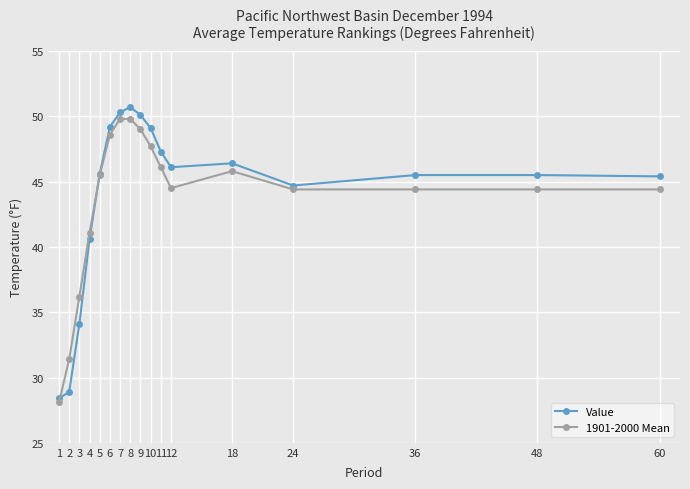

Where is 1901-2000 Mean nearest to the value 38?

3